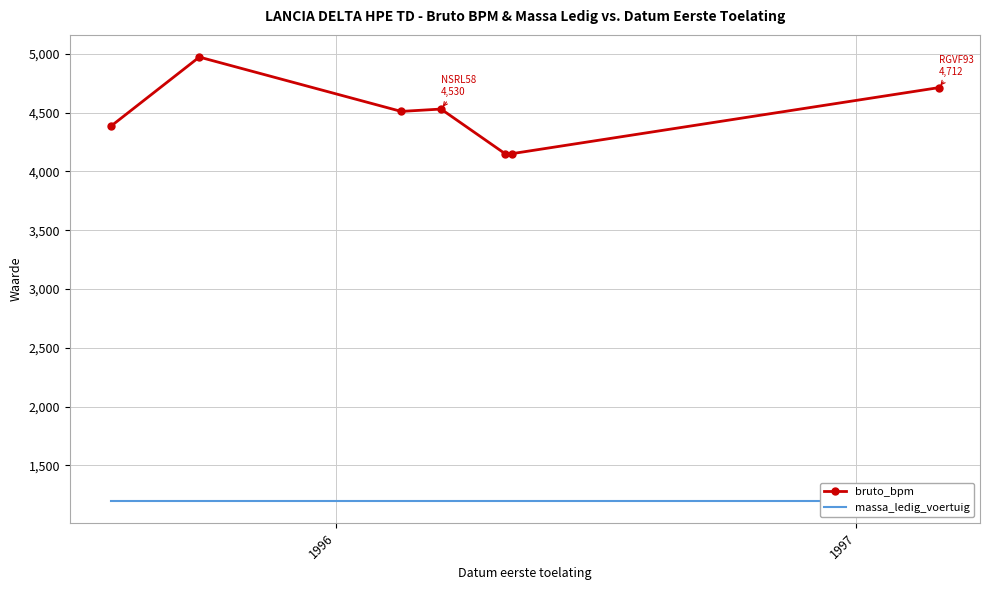

How many interior local peaks does the bruto_bpm series have?

2